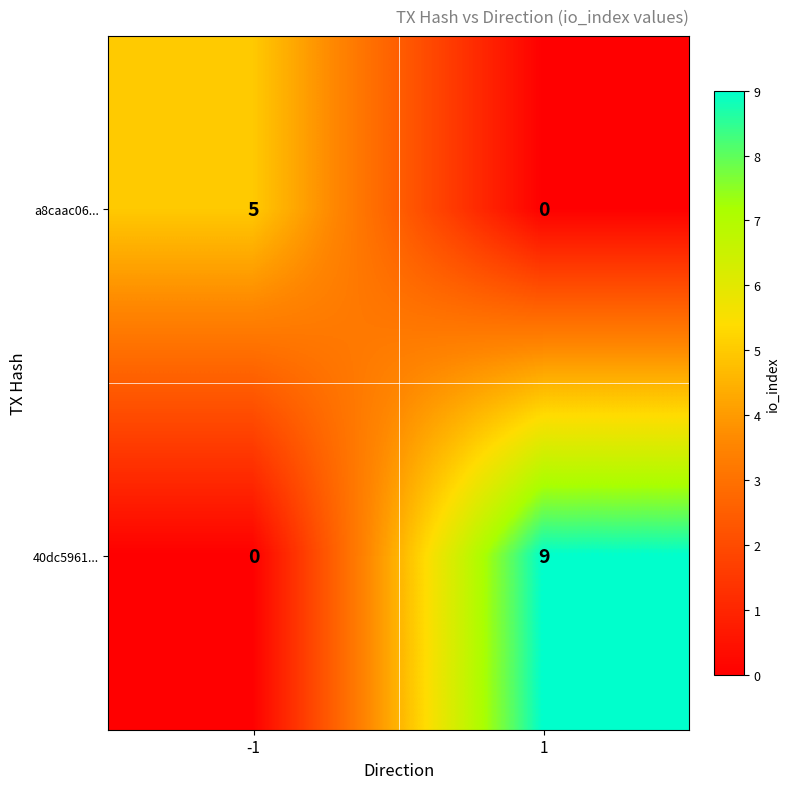

Which series has the largest range (max minus min)?

40dc5961...